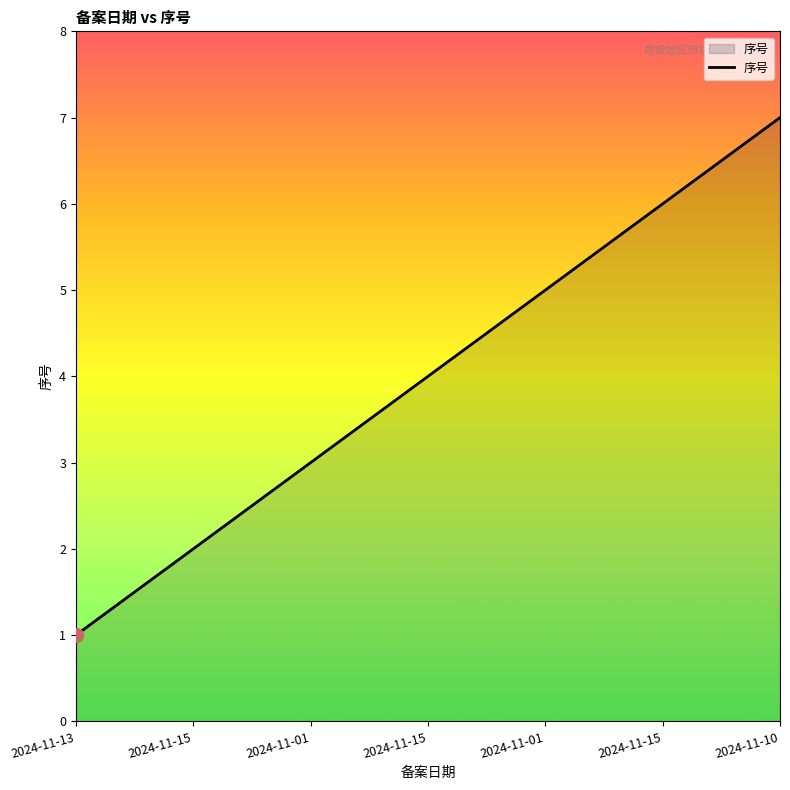

Where is the data nearest to the value 4?

2024-11-15